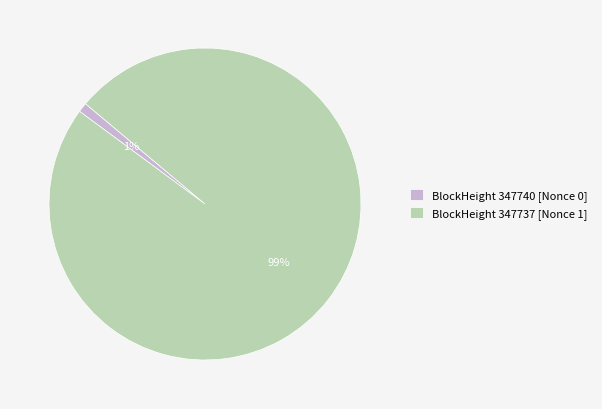

Is the sum of BlockHeight 347737 [Nonce 1] and BlockHeight 347740 [Nonce 0] greater than half?

Yes